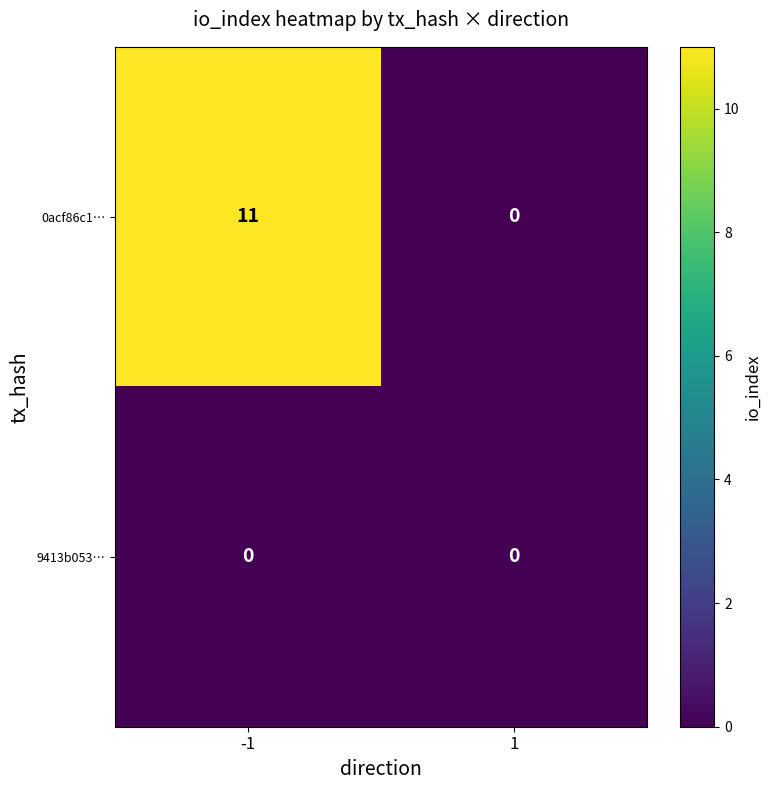

What is the greatest value displayed?

11